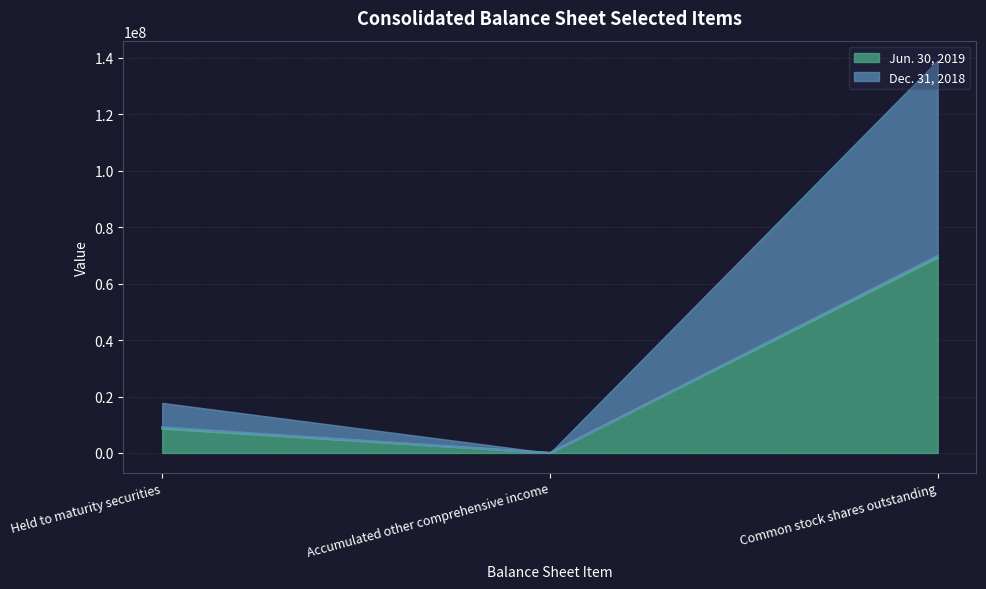

Which category has the lowest value across all series?

Accumulated other comprehensive income